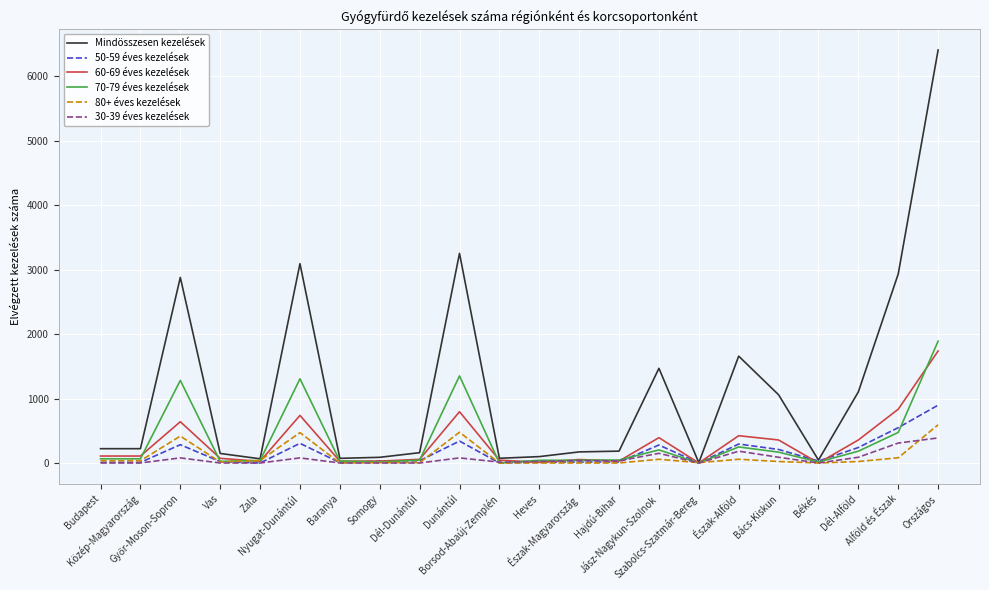

After their last crossing, which series has the higher values: 70-79 éves kezelések or 30-39 éves kezelések?

70-79 éves kezelések